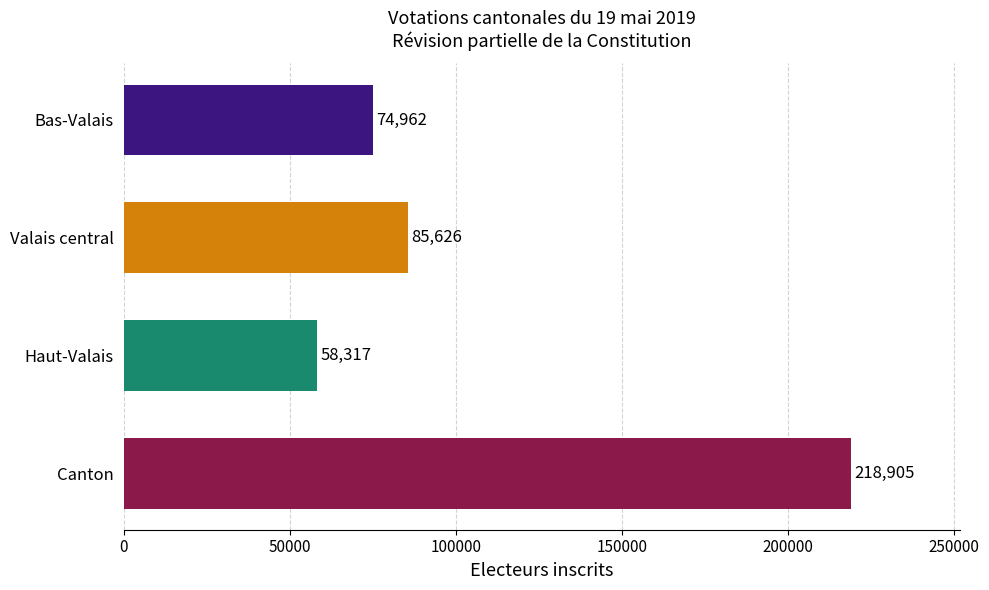

What position from the top is Bas-Valais?

1